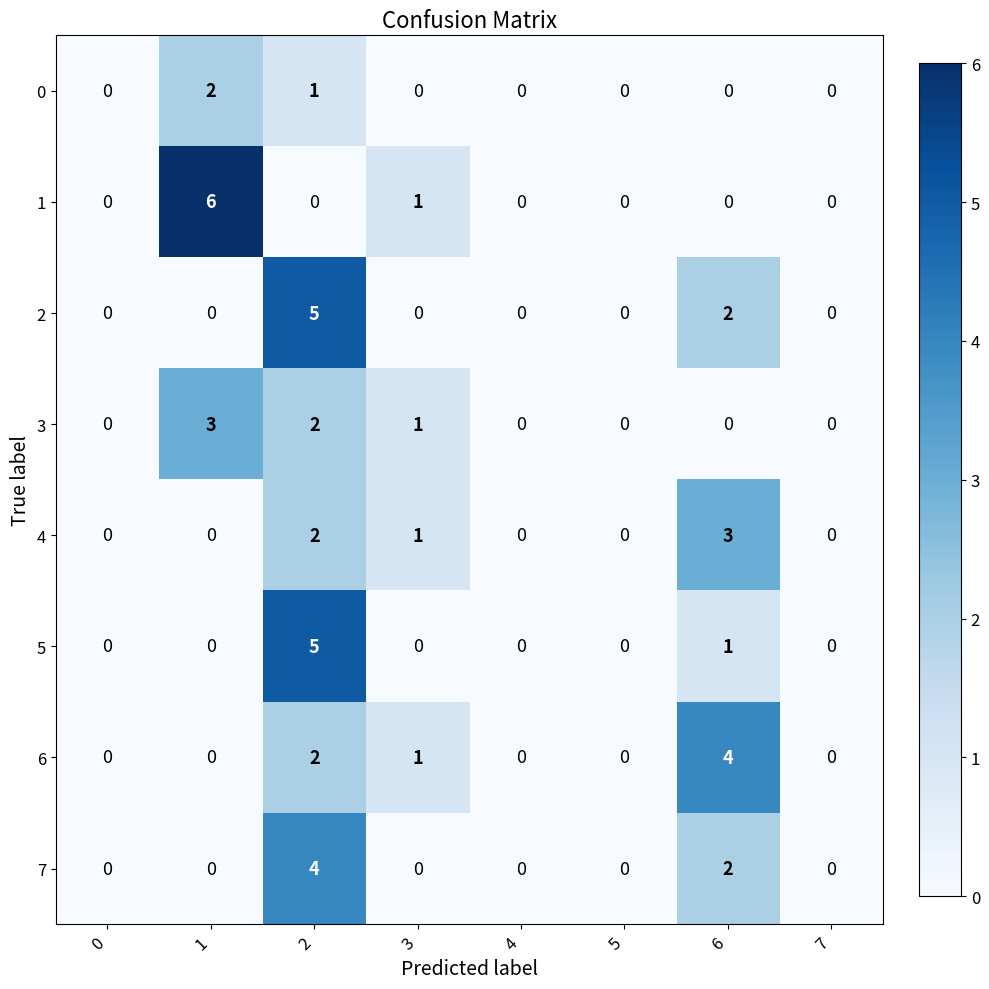

What is the total value across all series at 3?

4